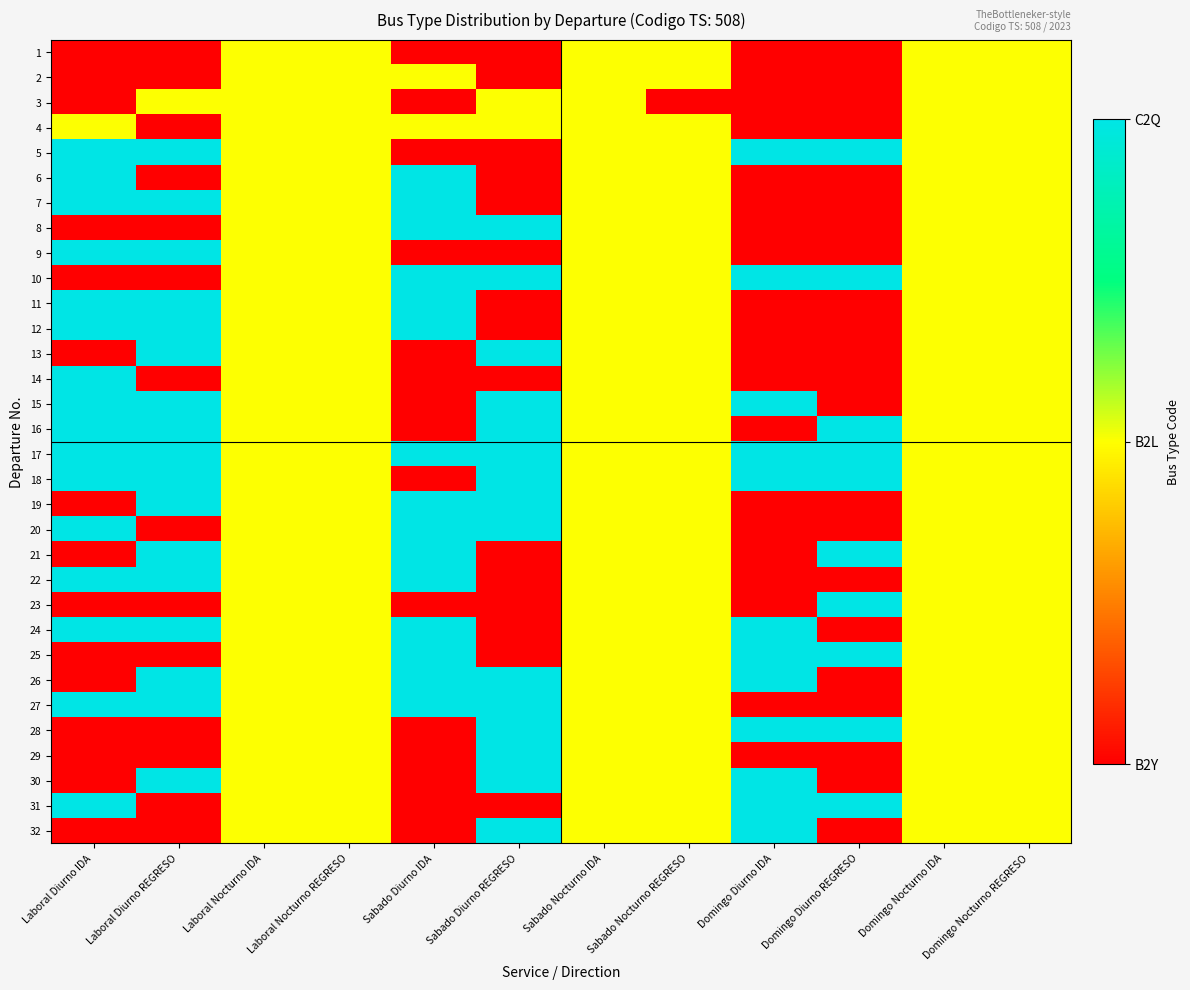

Reading left to right, extract all data points from this chart.

1: Laboral Diurno IDA=0	Laboral Diurno REGRESO=0	Laboral Nocturno IDA=1	Laboral Nocturno REGRESO=1	Sabado Diurno IDA=0	Sabado Diurno REGRESO=0	Sabado Nocturno IDA=1	Sabado Nocturno REGRESO=1	Domingo Diurno IDA=0	Domingo Diurno REGRESO=0	Domingo Nocturno IDA=1	Domingo Nocturno REGRESO=1
2: Laboral Diurno IDA=0	Laboral Diurno REGRESO=0	Laboral Nocturno IDA=1	Laboral Nocturno REGRESO=1	Sabado Diurno IDA=1	Sabado Diurno REGRESO=0	Sabado Nocturno IDA=1	Sabado Nocturno REGRESO=1	Domingo Diurno IDA=0	Domingo Diurno REGRESO=0	Domingo Nocturno IDA=1	Domingo Nocturno REGRESO=1
3: Laboral Diurno IDA=0	Laboral Diurno REGRESO=1	Laboral Nocturno IDA=1	Laboral Nocturno REGRESO=1	Sabado Diurno IDA=0	Sabado Diurno REGRESO=1	Sabado Nocturno IDA=1	Sabado Nocturno REGRESO=0	Domingo Diurno IDA=0	Domingo Diurno REGRESO=0	Domingo Nocturno IDA=1	Domingo Nocturno REGRESO=1
4: Laboral Diurno IDA=1	Laboral Diurno REGRESO=0	Laboral Nocturno IDA=1	Laboral Nocturno REGRESO=1	Sabado Diurno IDA=1	Sabado Diurno REGRESO=1	Sabado Nocturno IDA=1	Sabado Nocturno REGRESO=1	Domingo Diurno IDA=0	Domingo Diurno REGRESO=0	Domingo Nocturno IDA=1	Domingo Nocturno REGRESO=1
5: Laboral Diurno IDA=2	Laboral Diurno REGRESO=2	Laboral Nocturno IDA=1	Laboral Nocturno REGRESO=1	Sabado Diurno IDA=0	Sabado Diurno REGRESO=0	Sabado Nocturno IDA=1	Sabado Nocturno REGRESO=1	Domingo Diurno IDA=2	Domingo Diurno REGRESO=2	Domingo Nocturno IDA=1	Domingo Nocturno REGRESO=1
6: Laboral Diurno IDA=2	Laboral Diurno REGRESO=0	Laboral Nocturno IDA=1	Laboral Nocturno REGRESO=1	Sabado Diurno IDA=2	Sabado Diurno REGRESO=0	Sabado Nocturno IDA=1	Sabado Nocturno REGRESO=1	Domingo Diurno IDA=0	Domingo Diurno REGRESO=0	Domingo Nocturno IDA=1	Domingo Nocturno REGRESO=1
7: Laboral Diurno IDA=2	Laboral Diurno REGRESO=2	Laboral Nocturno IDA=1	Laboral Nocturno REGRESO=1	Sabado Diurno IDA=2	Sabado Diurno REGRESO=0	Sabado Nocturno IDA=1	Sabado Nocturno REGRESO=1	Domingo Diurno IDA=0	Domingo Diurno REGRESO=0	Domingo Nocturno IDA=1	Domingo Nocturno REGRESO=1
8: Laboral Diurno IDA=0	Laboral Diurno REGRESO=0	Laboral Nocturno IDA=1	Laboral Nocturno REGRESO=1	Sabado Diurno IDA=2	Sabado Diurno REGRESO=2	Sabado Nocturno IDA=1	Sabado Nocturno REGRESO=1	Domingo Diurno IDA=0	Domingo Diurno REGRESO=0	Domingo Nocturno IDA=1	Domingo Nocturno REGRESO=1
9: Laboral Diurno IDA=2	Laboral Diurno REGRESO=2	Laboral Nocturno IDA=1	Laboral Nocturno REGRESO=1	Sabado Diurno IDA=0	Sabado Diurno REGRESO=0	Sabado Nocturno IDA=1	Sabado Nocturno REGRESO=1	Domingo Diurno IDA=0	Domingo Diurno REGRESO=0	Domingo Nocturno IDA=1	Domingo Nocturno REGRESO=1
10: Laboral Diurno IDA=0	Laboral Diurno REGRESO=0	Laboral Nocturno IDA=1	Laboral Nocturno REGRESO=1	Sabado Diurno IDA=2	Sabado Diurno REGRESO=2	Sabado Nocturno IDA=1	Sabado Nocturno REGRESO=1	Domingo Diurno IDA=2	Domingo Diurno REGRESO=2	Domingo Nocturno IDA=1	Domingo Nocturno REGRESO=1
11: Laboral Diurno IDA=2	Laboral Diurno REGRESO=2	Laboral Nocturno IDA=1	Laboral Nocturno REGRESO=1	Sabado Diurno IDA=2	Sabado Diurno REGRESO=0	Sabado Nocturno IDA=1	Sabado Nocturno REGRESO=1	Domingo Diurno IDA=0	Domingo Diurno REGRESO=0	Domingo Nocturno IDA=1	Domingo Nocturno REGRESO=1
12: Laboral Diurno IDA=2	Laboral Diurno REGRESO=2	Laboral Nocturno IDA=1	Laboral Nocturno REGRESO=1	Sabado Diurno IDA=2	Sabado Diurno REGRESO=0	Sabado Nocturno IDA=1	Sabado Nocturno REGRESO=1	Domingo Diurno IDA=0	Domingo Diurno REGRESO=0	Domingo Nocturno IDA=1	Domingo Nocturno REGRESO=1
13: Laboral Diurno IDA=0	Laboral Diurno REGRESO=2	Laboral Nocturno IDA=1	Laboral Nocturno REGRESO=1	Sabado Diurno IDA=0	Sabado Diurno REGRESO=2	Sabado Nocturno IDA=1	Sabado Nocturno REGRESO=1	Domingo Diurno IDA=0	Domingo Diurno REGRESO=0	Domingo Nocturno IDA=1	Domingo Nocturno REGRESO=1
14: Laboral Diurno IDA=2	Laboral Diurno REGRESO=0	Laboral Nocturno IDA=1	Laboral Nocturno REGRESO=1	Sabado Diurno IDA=0	Sabado Diurno REGRESO=0	Sabado Nocturno IDA=1	Sabado Nocturno REGRESO=1	Domingo Diurno IDA=0	Domingo Diurno REGRESO=0	Domingo Nocturno IDA=1	Domingo Nocturno REGRESO=1
15: Laboral Diurno IDA=2	Laboral Diurno REGRESO=2	Laboral Nocturno IDA=1	Laboral Nocturno REGRESO=1	Sabado Diurno IDA=0	Sabado Diurno REGRESO=2	Sabado Nocturno IDA=1	Sabado Nocturno REGRESO=1	Domingo Diurno IDA=2	Domingo Diurno REGRESO=0	Domingo Nocturno IDA=1	Domingo Nocturno REGRESO=1
16: Laboral Diurno IDA=2	Laboral Diurno REGRESO=2	Laboral Nocturno IDA=1	Laboral Nocturno REGRESO=1	Sabado Diurno IDA=0	Sabado Diurno REGRESO=2	Sabado Nocturno IDA=1	Sabado Nocturno REGRESO=1	Domingo Diurno IDA=0	Domingo Diurno REGRESO=2	Domingo Nocturno IDA=1	Domingo Nocturno REGRESO=1
17: Laboral Diurno IDA=2	Laboral Diurno REGRESO=2	Laboral Nocturno IDA=1	Laboral Nocturno REGRESO=1	Sabado Diurno IDA=2	Sabado Diurno REGRESO=2	Sabado Nocturno IDA=1	Sabado Nocturno REGRESO=1	Domingo Diurno IDA=2	Domingo Diurno REGRESO=2	Domingo Nocturno IDA=1	Domingo Nocturno REGRESO=1
18: Laboral Diurno IDA=2	Laboral Diurno REGRESO=2	Laboral Nocturno IDA=1	Laboral Nocturno REGRESO=1	Sabado Diurno IDA=0	Sabado Diurno REGRESO=2	Sabado Nocturno IDA=1	Sabado Nocturno REGRESO=1	Domingo Diurno IDA=2	Domingo Diurno REGRESO=2	Domingo Nocturno IDA=1	Domingo Nocturno REGRESO=1
19: Laboral Diurno IDA=0	Laboral Diurno REGRESO=2	Laboral Nocturno IDA=1	Laboral Nocturno REGRESO=1	Sabado Diurno IDA=2	Sabado Diurno REGRESO=2	Sabado Nocturno IDA=1	Sabado Nocturno REGRESO=1	Domingo Diurno IDA=0	Domingo Diurno REGRESO=0	Domingo Nocturno IDA=1	Domingo Nocturno REGRESO=1
20: Laboral Diurno IDA=2	Laboral Diurno REGRESO=0	Laboral Nocturno IDA=1	Laboral Nocturno REGRESO=1	Sabado Diurno IDA=2	Sabado Diurno REGRESO=2	Sabado Nocturno IDA=1	Sabado Nocturno REGRESO=1	Domingo Diurno IDA=0	Domingo Diurno REGRESO=0	Domingo Nocturno IDA=1	Domingo Nocturno REGRESO=1
21: Laboral Diurno IDA=0	Laboral Diurno REGRESO=2	Laboral Nocturno IDA=1	Laboral Nocturno REGRESO=1	Sabado Diurno IDA=2	Sabado Diurno REGRESO=0	Sabado Nocturno IDA=1	Sabado Nocturno REGRESO=1	Domingo Diurno IDA=0	Domingo Diurno REGRESO=2	Domingo Nocturno IDA=1	Domingo Nocturno REGRESO=1
22: Laboral Diurno IDA=2	Laboral Diurno REGRESO=2	Laboral Nocturno IDA=1	Laboral Nocturno REGRESO=1	Sabado Diurno IDA=2	Sabado Diurno REGRESO=0	Sabado Nocturno IDA=1	Sabado Nocturno REGRESO=1	Domingo Diurno IDA=0	Domingo Diurno REGRESO=0	Domingo Nocturno IDA=1	Domingo Nocturno REGRESO=1
23: Laboral Diurno IDA=0	Laboral Diurno REGRESO=0	Laboral Nocturno IDA=1	Laboral Nocturno REGRESO=1	Sabado Diurno IDA=0	Sabado Diurno REGRESO=0	Sabado Nocturno IDA=1	Sabado Nocturno REGRESO=1	Domingo Diurno IDA=0	Domingo Diurno REGRESO=2	Domingo Nocturno IDA=1	Domingo Nocturno REGRESO=1
24: Laboral Diurno IDA=2	Laboral Diurno REGRESO=2	Laboral Nocturno IDA=1	Laboral Nocturno REGRESO=1	Sabado Diurno IDA=2	Sabado Diurno REGRESO=0	Sabado Nocturno IDA=1	Sabado Nocturno REGRESO=1	Domingo Diurno IDA=2	Domingo Diurno REGRESO=0	Domingo Nocturno IDA=1	Domingo Nocturno REGRESO=1
25: Laboral Diurno IDA=0	Laboral Diurno REGRESO=0	Laboral Nocturno IDA=1	Laboral Nocturno REGRESO=1	Sabado Diurno IDA=2	Sabado Diurno REGRESO=0	Sabado Nocturno IDA=1	Sabado Nocturno REGRESO=1	Domingo Diurno IDA=2	Domingo Diurno REGRESO=2	Domingo Nocturno IDA=1	Domingo Nocturno REGRESO=1
26: Laboral Diurno IDA=0	Laboral Diurno REGRESO=2	Laboral Nocturno IDA=1	Laboral Nocturno REGRESO=1	Sabado Diurno IDA=2	Sabado Diurno REGRESO=2	Sabado Nocturno IDA=1	Sabado Nocturno REGRESO=1	Domingo Diurno IDA=2	Domingo Diurno REGRESO=0	Domingo Nocturno IDA=1	Domingo Nocturno REGRESO=1
27: Laboral Diurno IDA=2	Laboral Diurno REGRESO=2	Laboral Nocturno IDA=1	Laboral Nocturno REGRESO=1	Sabado Diurno IDA=2	Sabado Diurno REGRESO=2	Sabado Nocturno IDA=1	Sabado Nocturno REGRESO=1	Domingo Diurno IDA=0	Domingo Diurno REGRESO=0	Domingo Nocturno IDA=1	Domingo Nocturno REGRESO=1
28: Laboral Diurno IDA=0	Laboral Diurno REGRESO=0	Laboral Nocturno IDA=1	Laboral Nocturno REGRESO=1	Sabado Diurno IDA=0	Sabado Diurno REGRESO=2	Sabado Nocturno IDA=1	Sabado Nocturno REGRESO=1	Domingo Diurno IDA=2	Domingo Diurno REGRESO=2	Domingo Nocturno IDA=1	Domingo Nocturno REGRESO=1
29: Laboral Diurno IDA=0	Laboral Diurno REGRESO=0	Laboral Nocturno IDA=1	Laboral Nocturno REGRESO=1	Sabado Diurno IDA=0	Sabado Diurno REGRESO=2	Sabado Nocturno IDA=1	Sabado Nocturno REGRESO=1	Domingo Diurno IDA=0	Domingo Diurno REGRESO=0	Domingo Nocturno IDA=1	Domingo Nocturno REGRESO=1
30: Laboral Diurno IDA=0	Laboral Diurno REGRESO=2	Laboral Nocturno IDA=1	Laboral Nocturno REGRESO=1	Sabado Diurno IDA=0	Sabado Diurno REGRESO=2	Sabado Nocturno IDA=1	Sabado Nocturno REGRESO=1	Domingo Diurno IDA=2	Domingo Diurno REGRESO=0	Domingo Nocturno IDA=1	Domingo Nocturno REGRESO=1
31: Laboral Diurno IDA=2	Laboral Diurno REGRESO=0	Laboral Nocturno IDA=1	Laboral Nocturno REGRESO=1	Sabado Diurno IDA=0	Sabado Diurno REGRESO=0	Sabado Nocturno IDA=1	Sabado Nocturno REGRESO=1	Domingo Diurno IDA=2	Domingo Diurno REGRESO=2	Domingo Nocturno IDA=1	Domingo Nocturno REGRESO=1
32: Laboral Diurno IDA=0	Laboral Diurno REGRESO=0	Laboral Nocturno IDA=1	Laboral Nocturno REGRESO=1	Sabado Diurno IDA=0	Sabado Diurno REGRESO=2	Sabado Nocturno IDA=1	Sabado Nocturno REGRESO=1	Domingo Diurno IDA=2	Domingo Diurno REGRESO=0	Domingo Nocturno IDA=1	Domingo Nocturno REGRESO=1